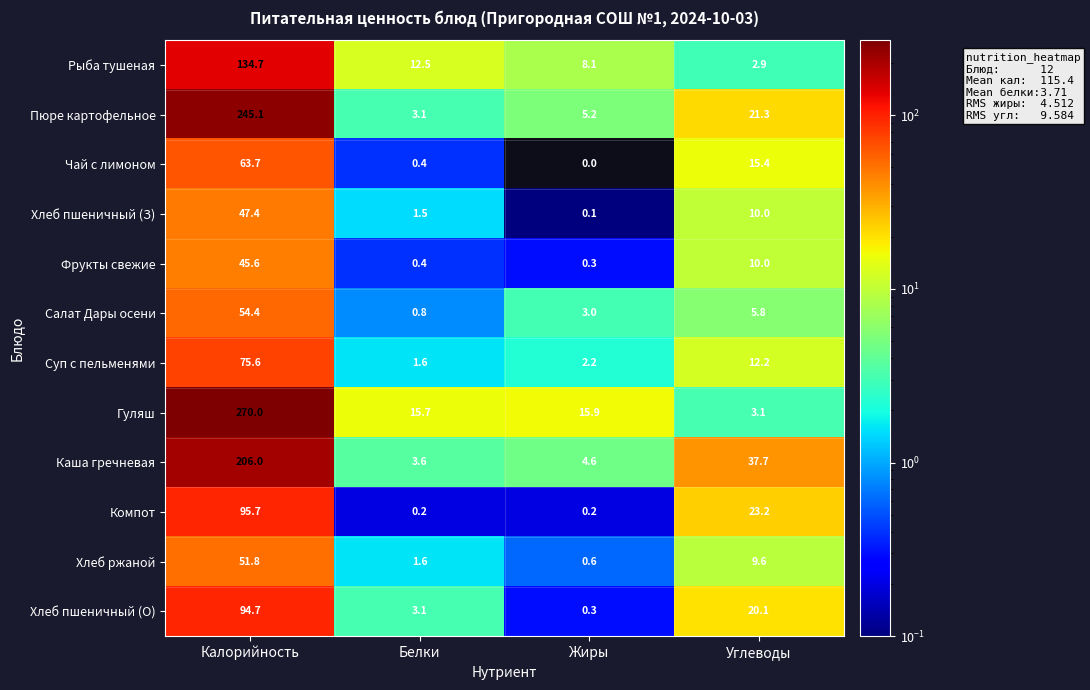

Rank the series by their maximum value, from highest to lowest.

Гуляш, Пюре картофельное, Каша гречневая, Рыба тушеная, Компот, Хлеб пшеничный (О), Суп с пельменями, Чай с лимоном, Салат Дары осени, Хлеб ржаной, Хлеб пшеничный (З), Фрукты свежие